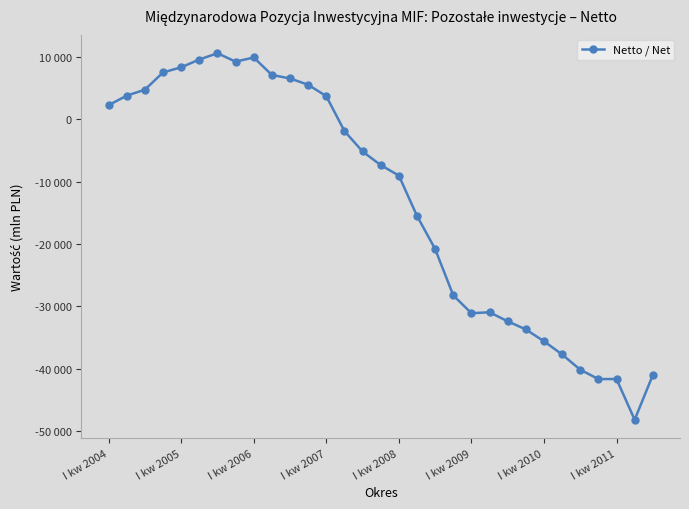

Does the chart have visible grid lines?

No